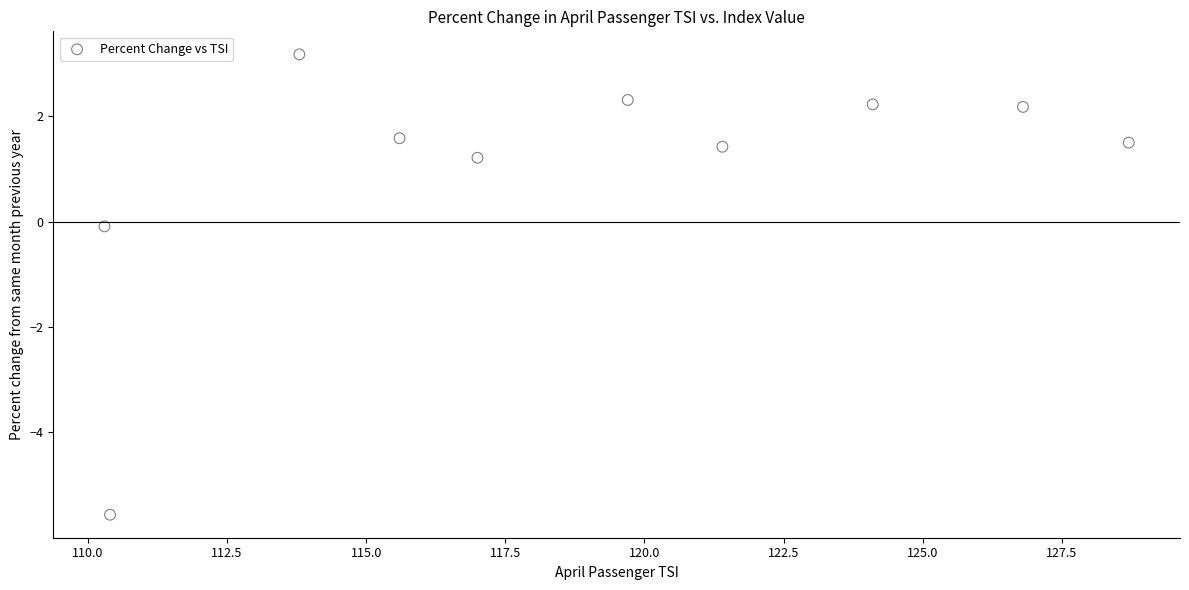

What is the range of X values (max minus min)?

18.4